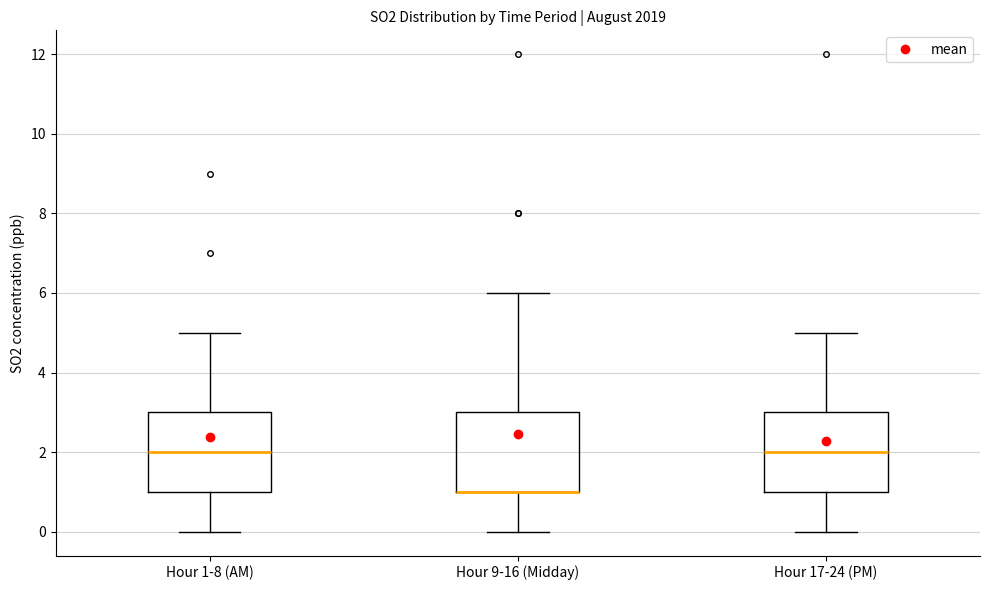

Reading left to right, transcribe this box plot: for each box, give where its median line is, the range the box spans, and where its two whiskers end, as read against the y-axis. The values are not printed on the chart, so give them approximately, as read against the axis.

Hour 1-8 (AM): median 2, box 1 to 3, whiskers 0 to 5
Hour 9-16 (Midday): median 1 (drawn on the box's lower edge), box 1 to 3, whiskers 0 to 6
Hour 17-24 (PM): median 2, box 1 to 3, whiskers 0 to 5